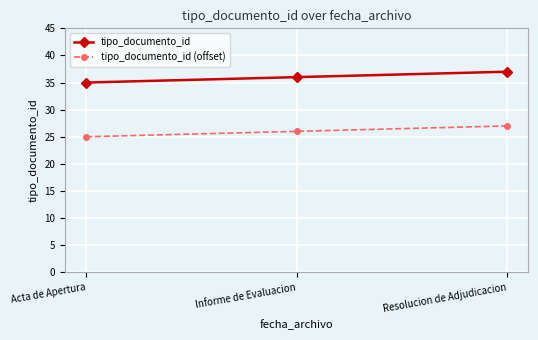

Rank the series by their average value, from lowest to highest.

tipo_documento_id (offset), tipo_documento_id